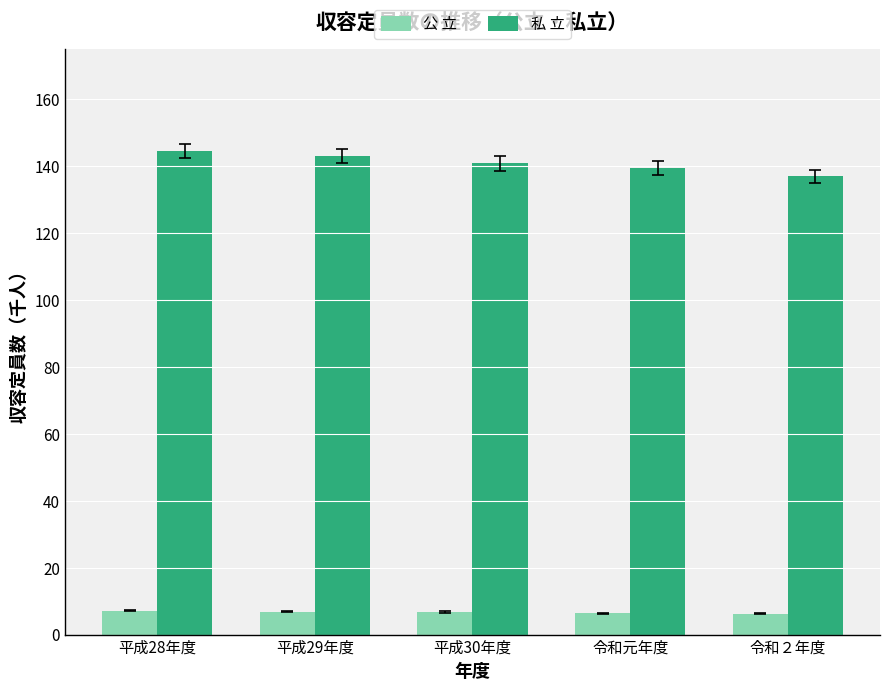

Rank the series by their average value, from highest to lowest.

私 立, 公 立